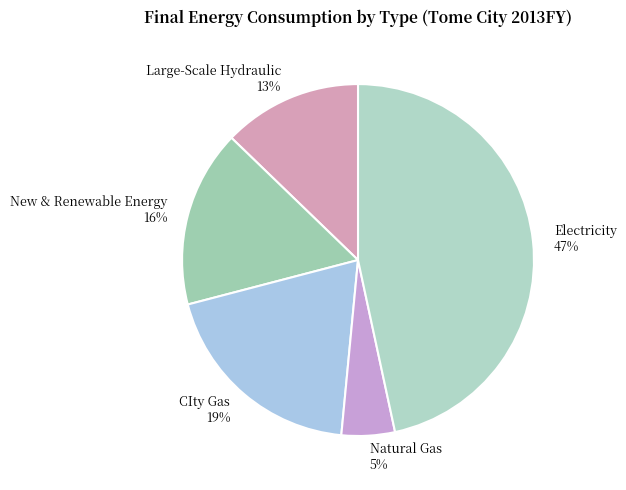

How many slices are in this pie chart?

5